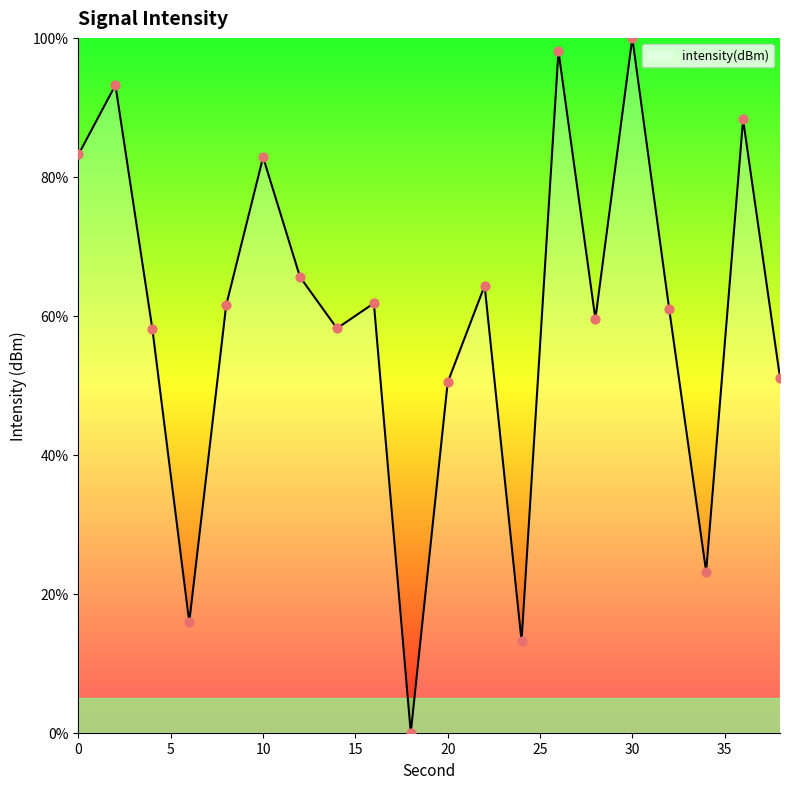

What is the maximum value shown in the chart?

100.0